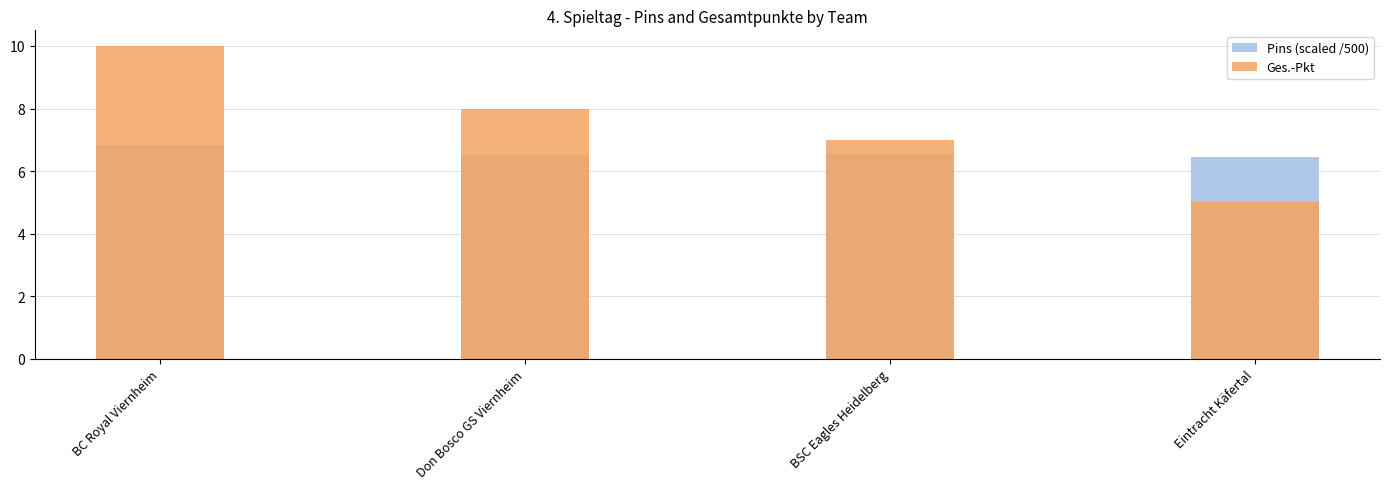

Rank the series at Don Bosco GS Viernheim from lowest to highest value.

Pins (scaled /500), Ges.-Pkt